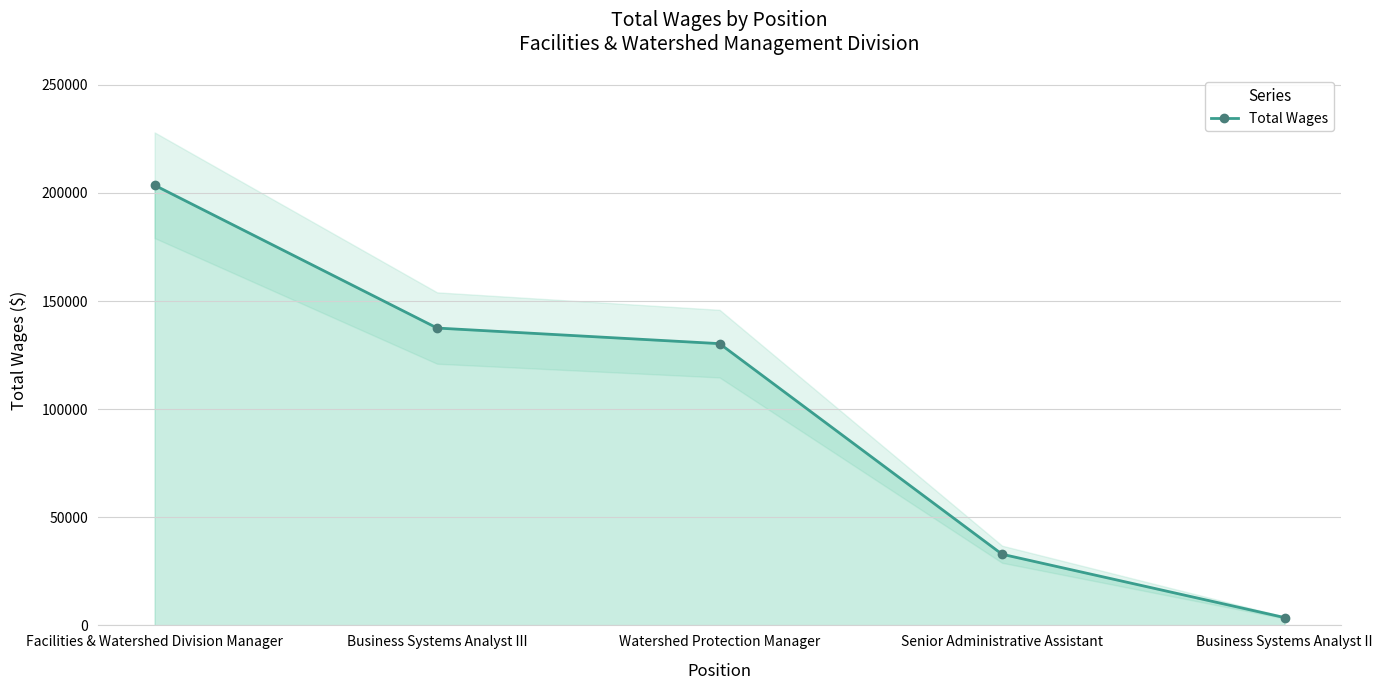

What is the minimum value shown in the chart?

3614